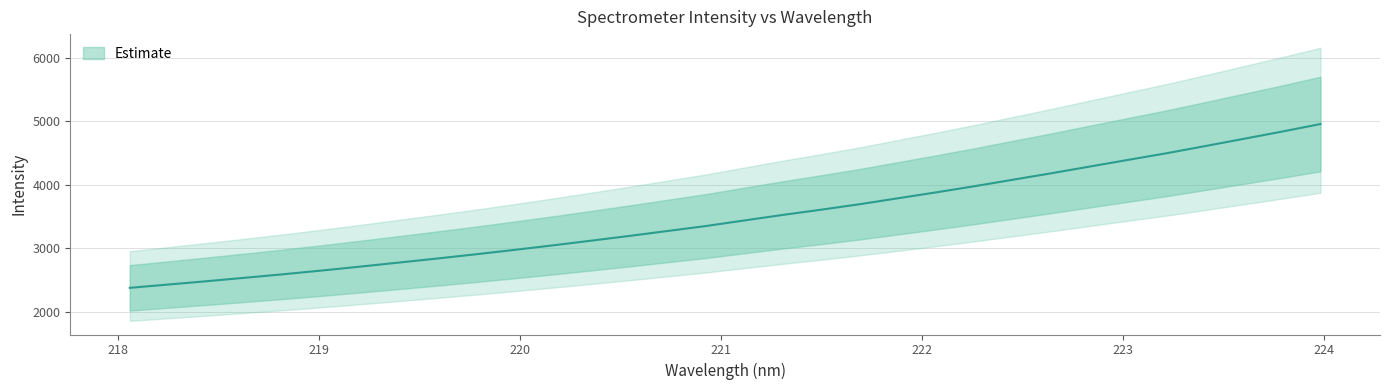

What is the difference between the values at 223.9802 and 223.7895?

118.3